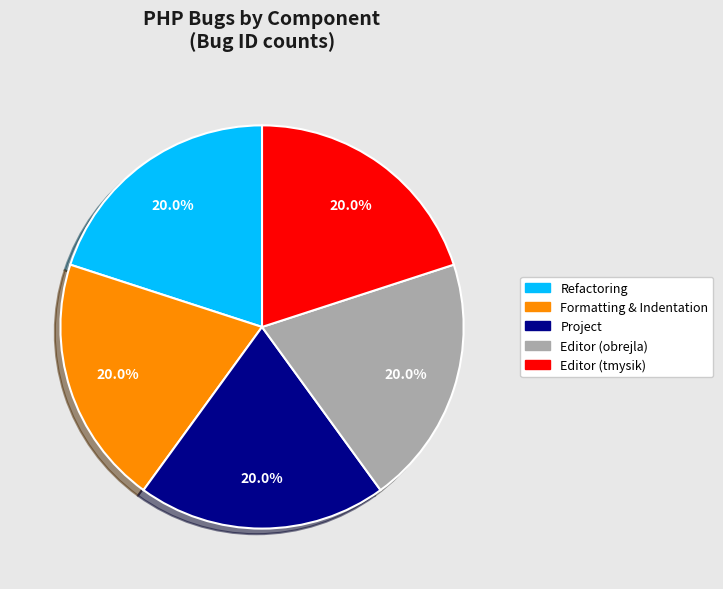

What is the ratio of the value at Formatting & Indentation to the value at Editor (tmysik)?

1.0